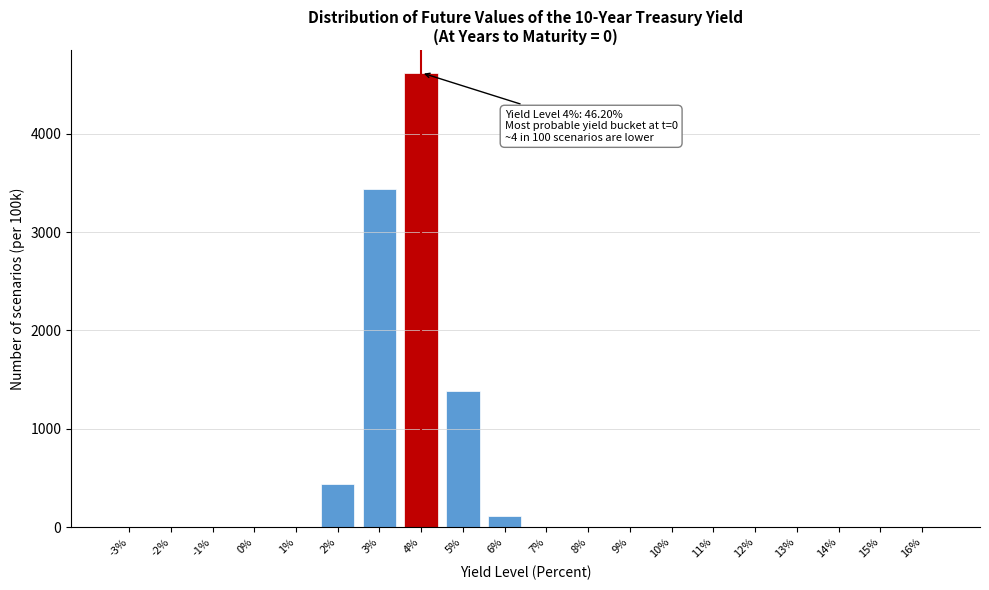

Where is the data nearest to the value 2309?

5%